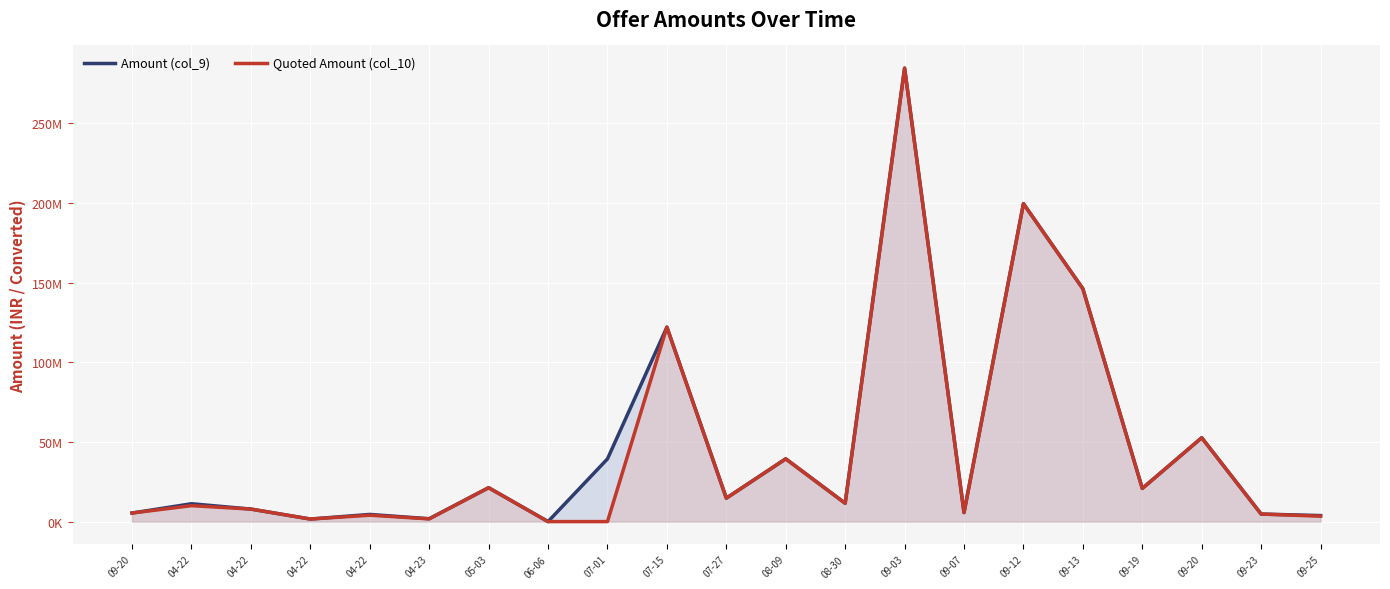

Which series has the widest spread of values?

Amount (col_9)